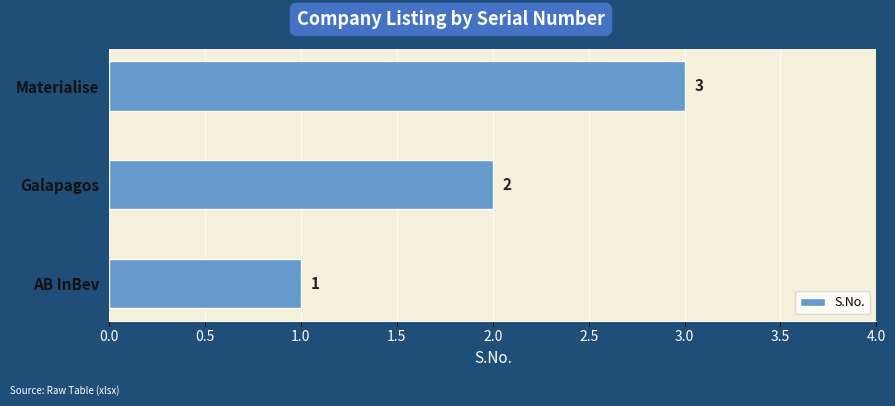

What is the maximum value shown in the chart?

3